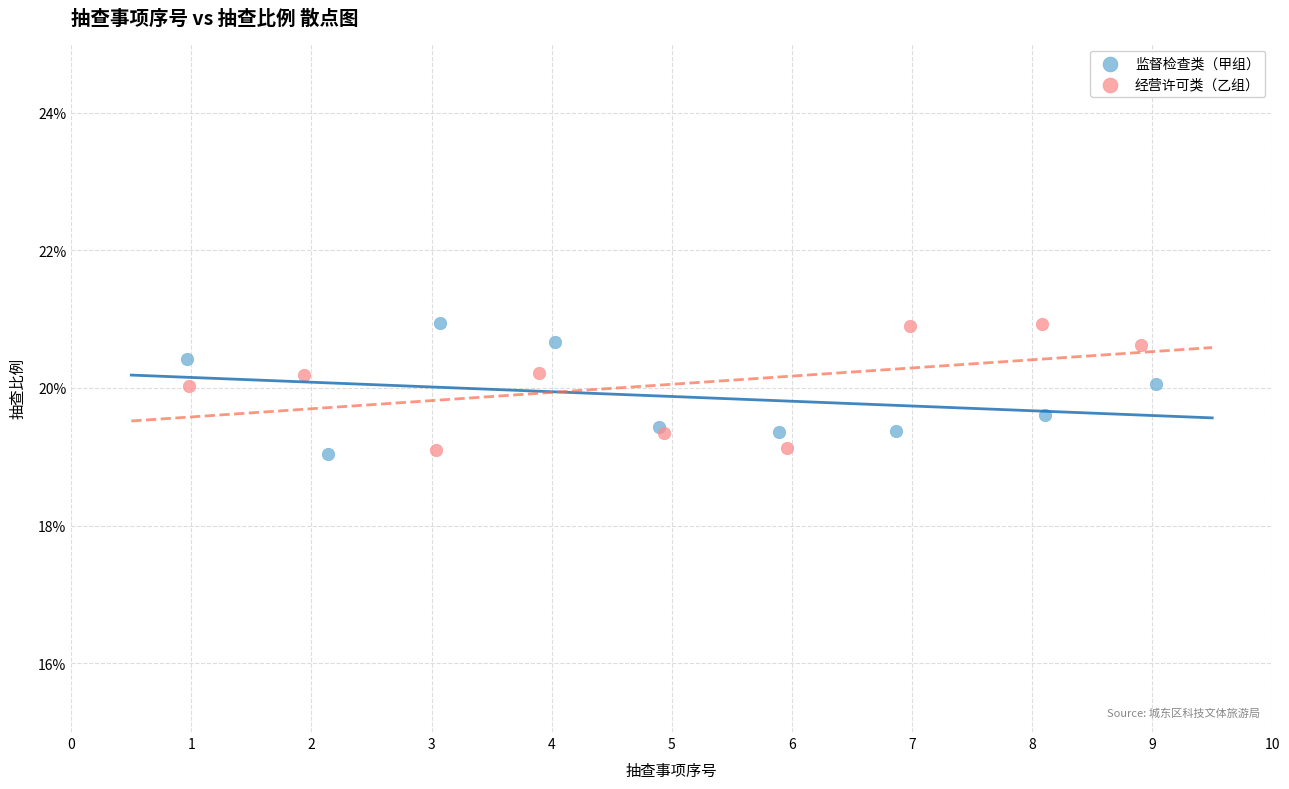

What are all the series names shown in the legend?

监督检查类（甲组）, 经营许可类（乙组）